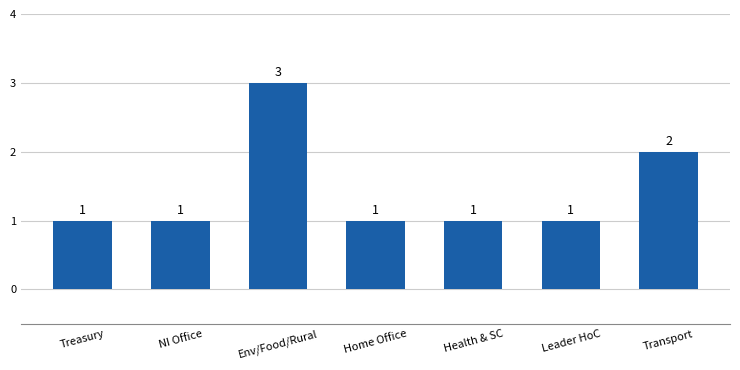

Which has a higher value, Health & SC or Transport?

Transport